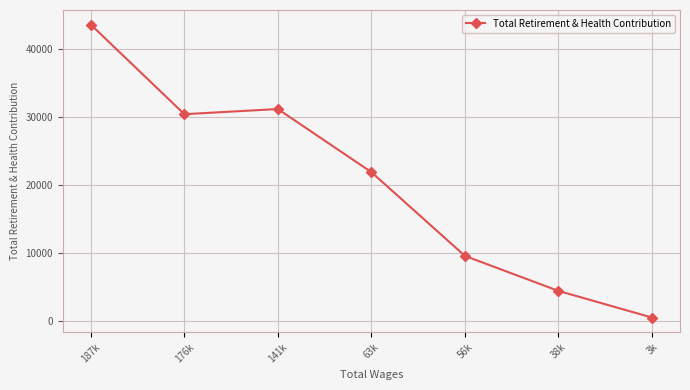

What is the greatest value displayed?

43560